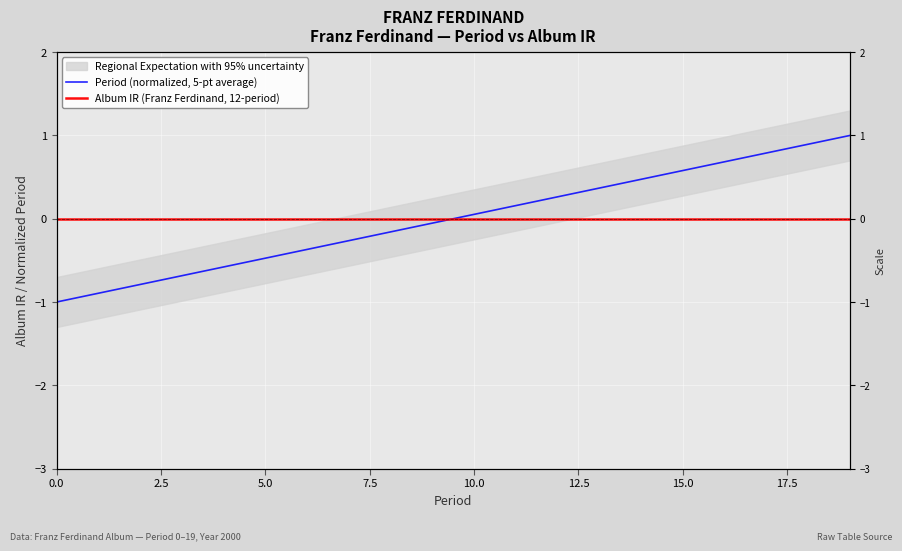

What is the value of the Period (normalized, 5-pt average) point at the 16th from the left?

0.6